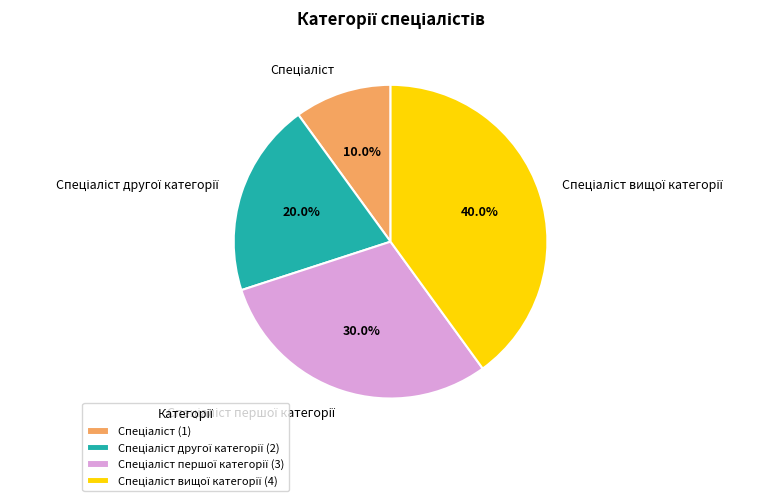

Is there a majority slice in this chart?

No